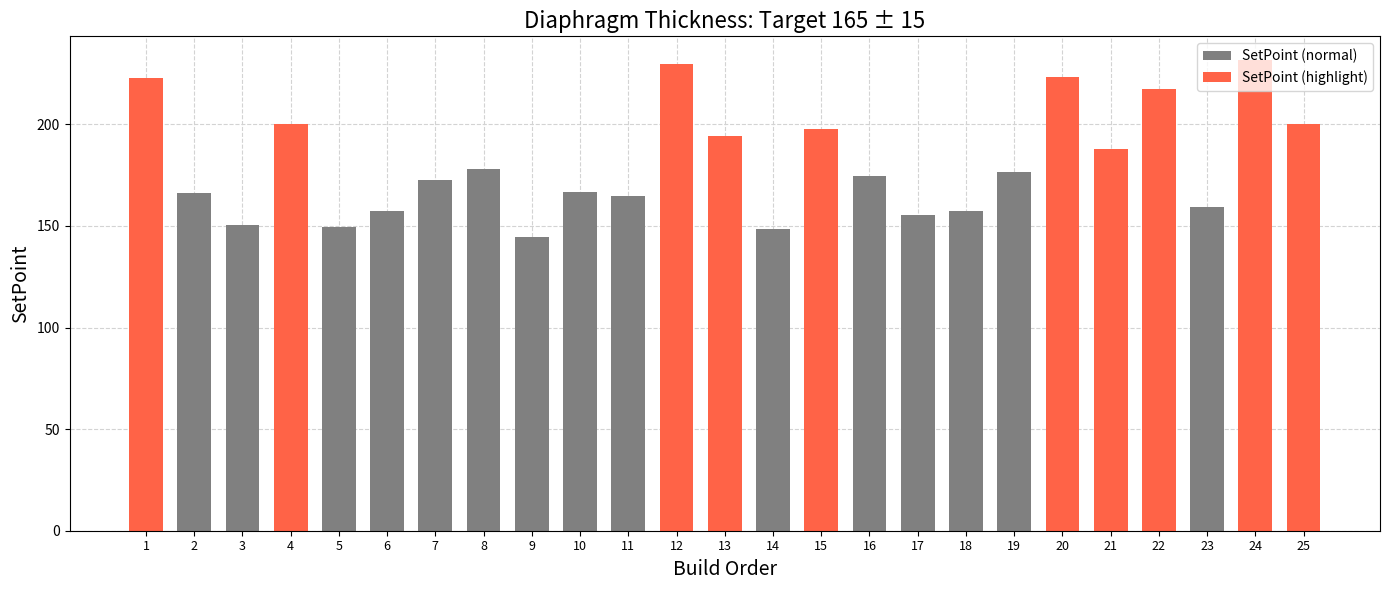

At which category does the chart reach its peak across all series?

24